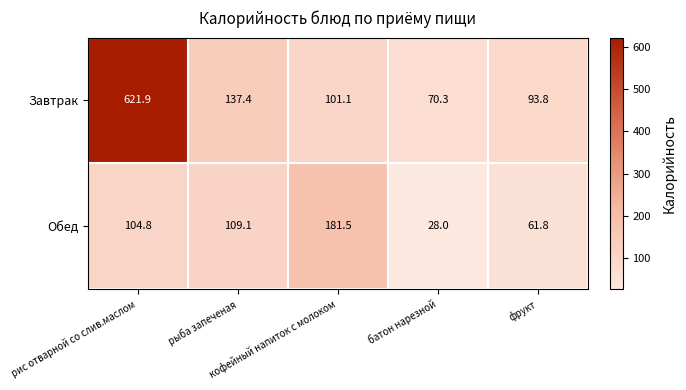

At which category is the sum across all series the highest?

рис отварной со слив.маслом